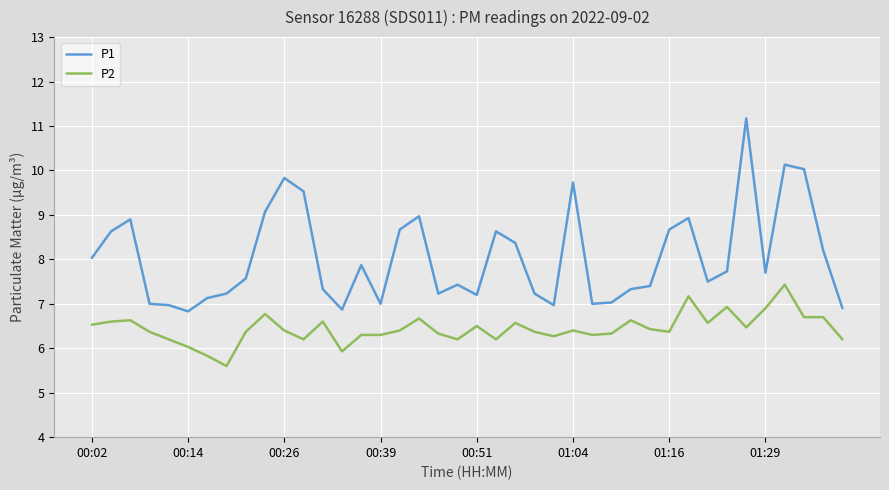

What is the difference between the second highest and second lowest values in the P2 series?

1.3